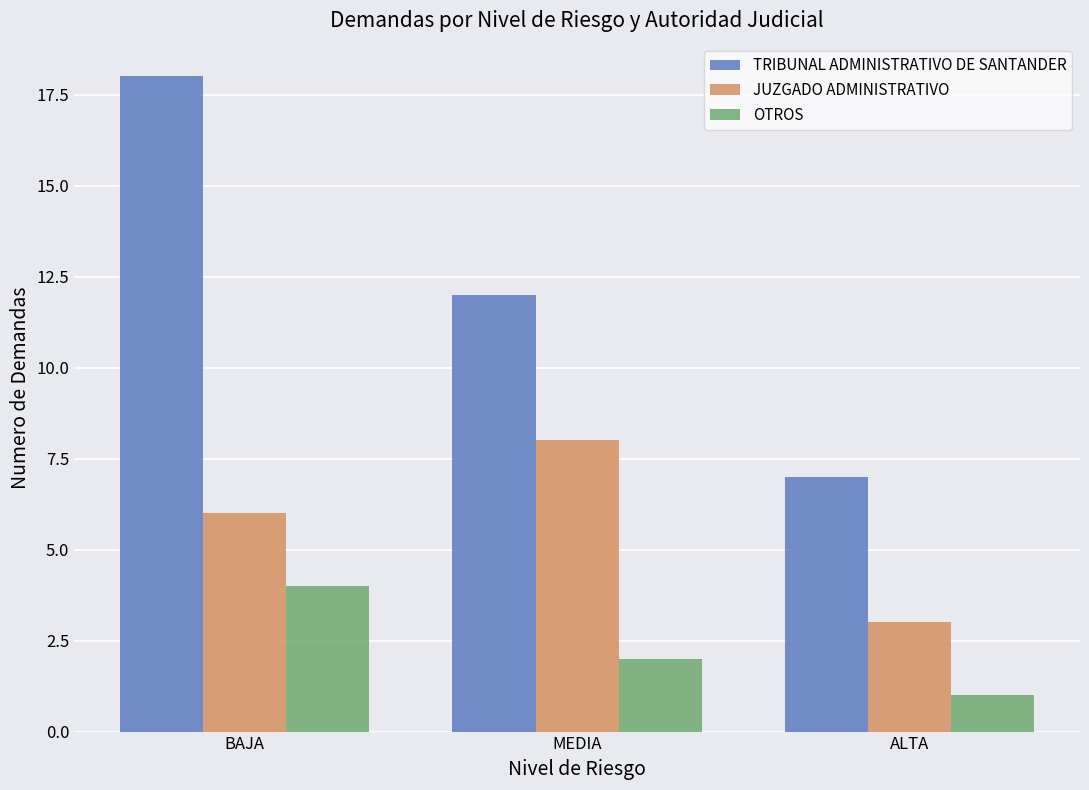

What is the difference between the highest and lowest values at BAJA?

14